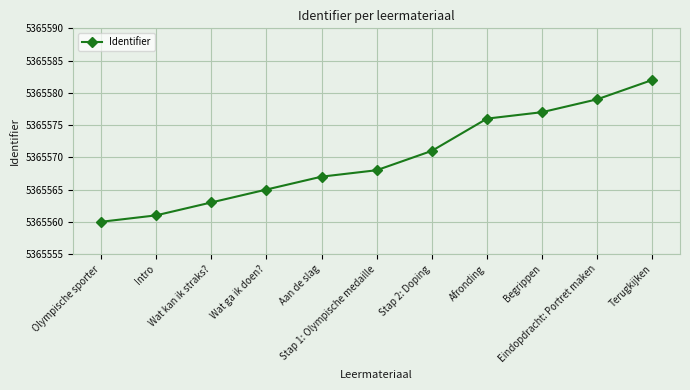

What is the change in value from Afronding to Terugkijken?

+6